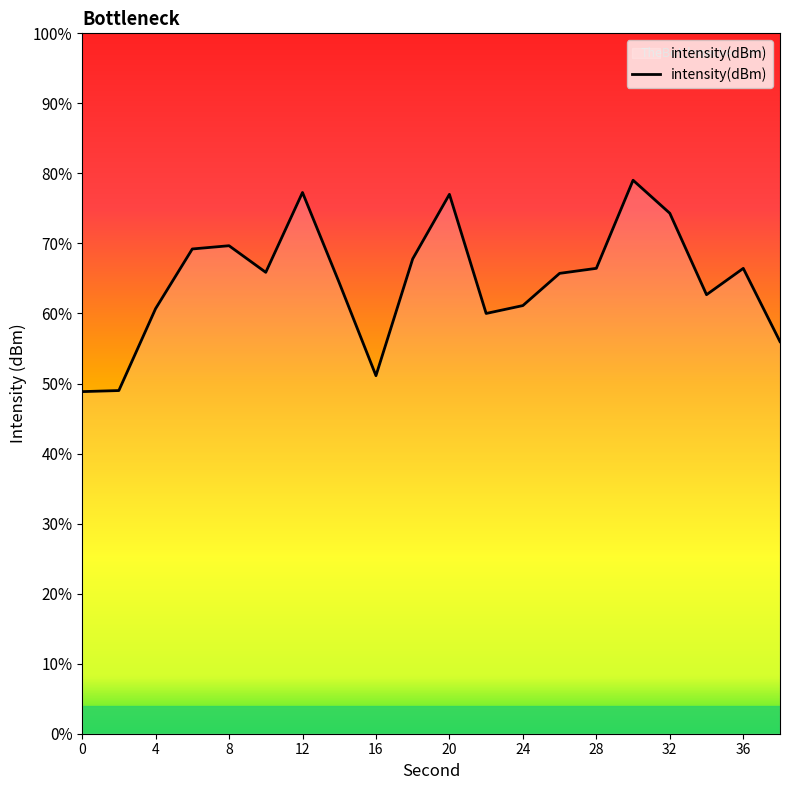

Count the number of data series in this chart.

1